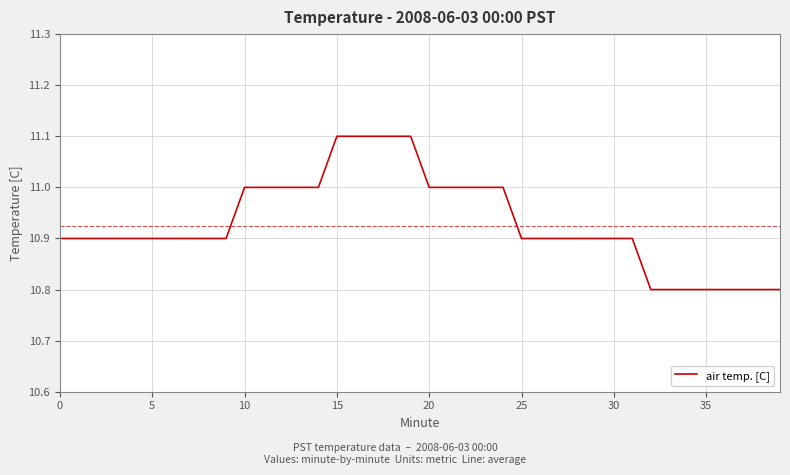

What is the difference between the maximum and minimum values?

0.3